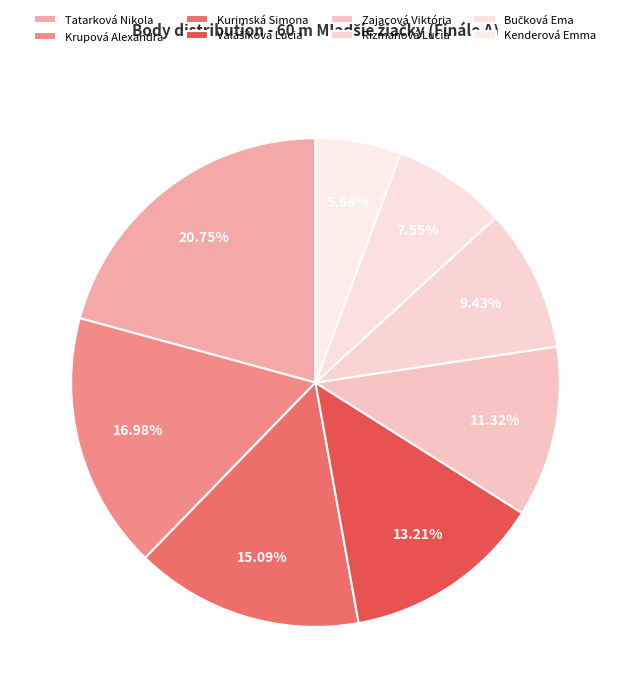

Rank the categories by value from lowest to highest.

Kenderová Emma, Bučková Ema, Rizmanová Lucia, Zajacová Viktória, Valašíková Lucia, Kurimská Simona, Krupová Alexandra, Tatarková Nikola